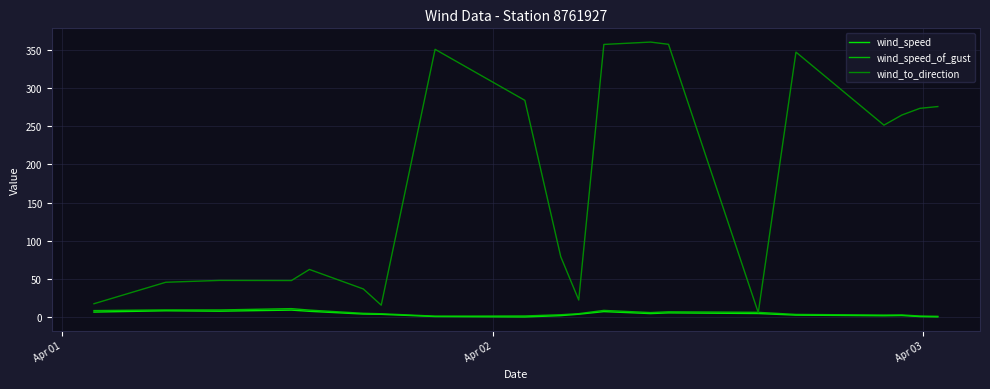

Which series has the largest total across all categories?

wind_to_direction